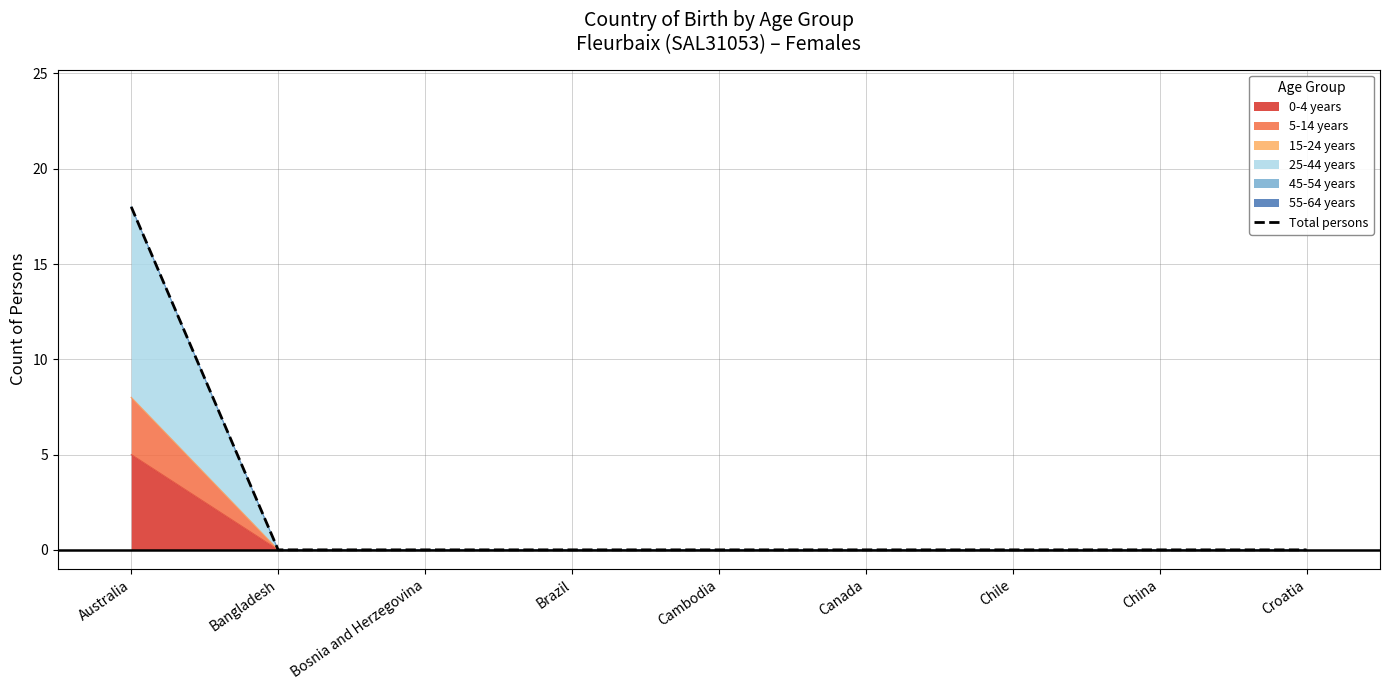

How many lines are shown in the chart?

1